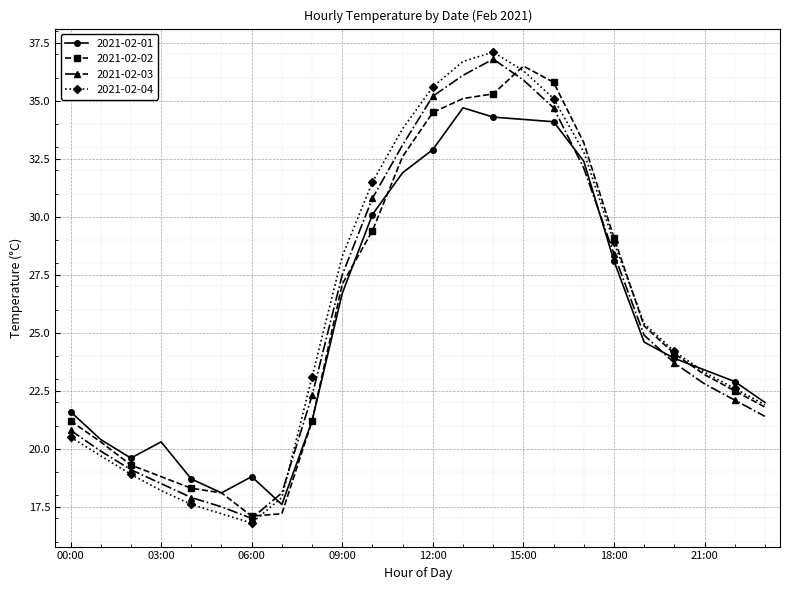

How many values in the 2021-02-03 series are below 23?

12